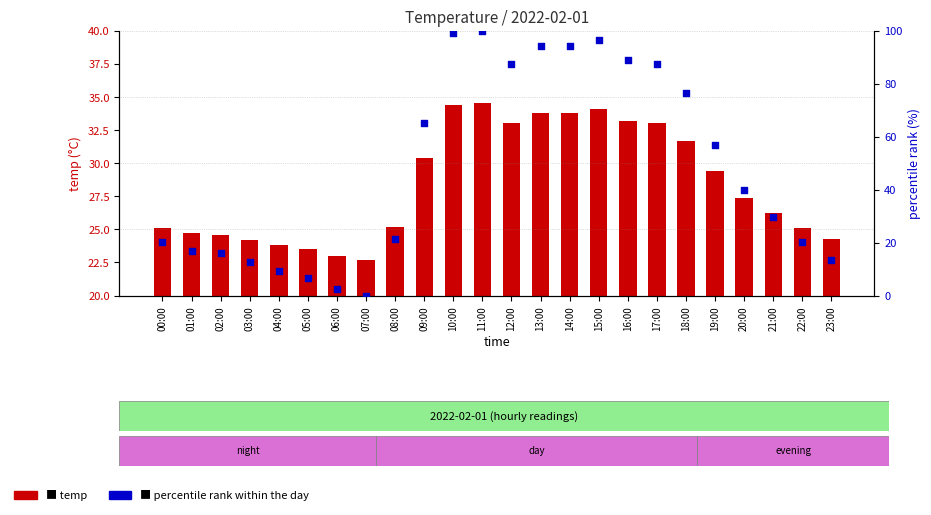

Which series has the largest total across all categories?

percentile rank within the day